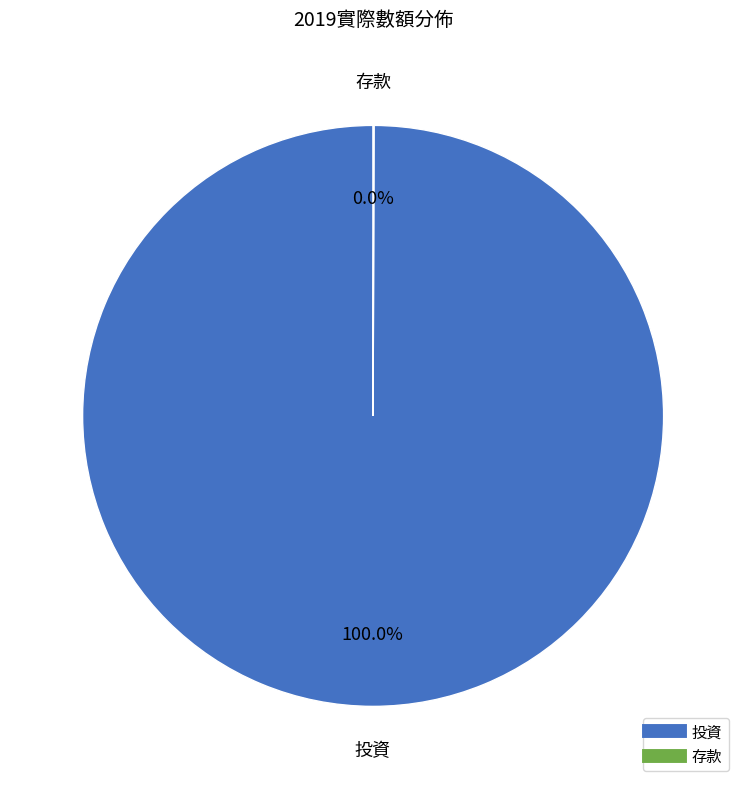

What is the majority slice?

投資